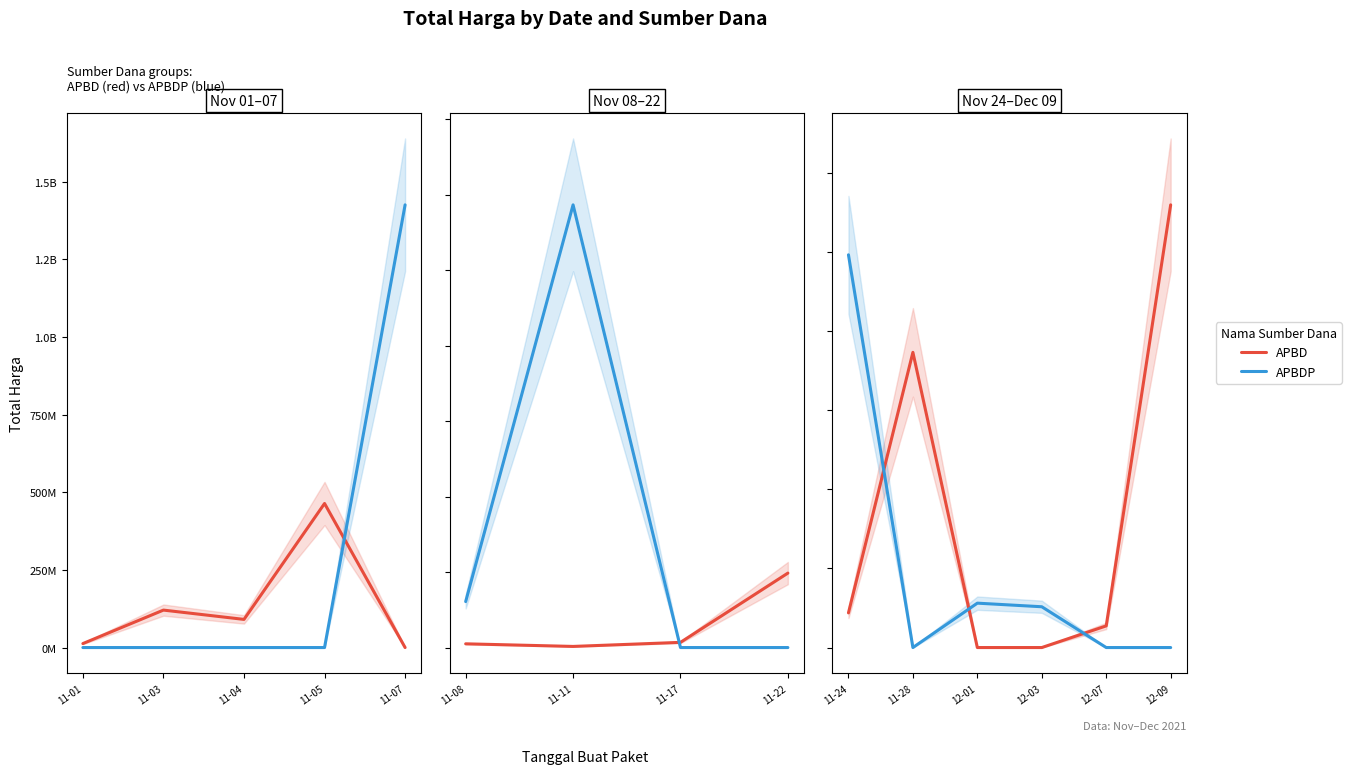

Which series reaches the minimum Y coordinate?

APBD